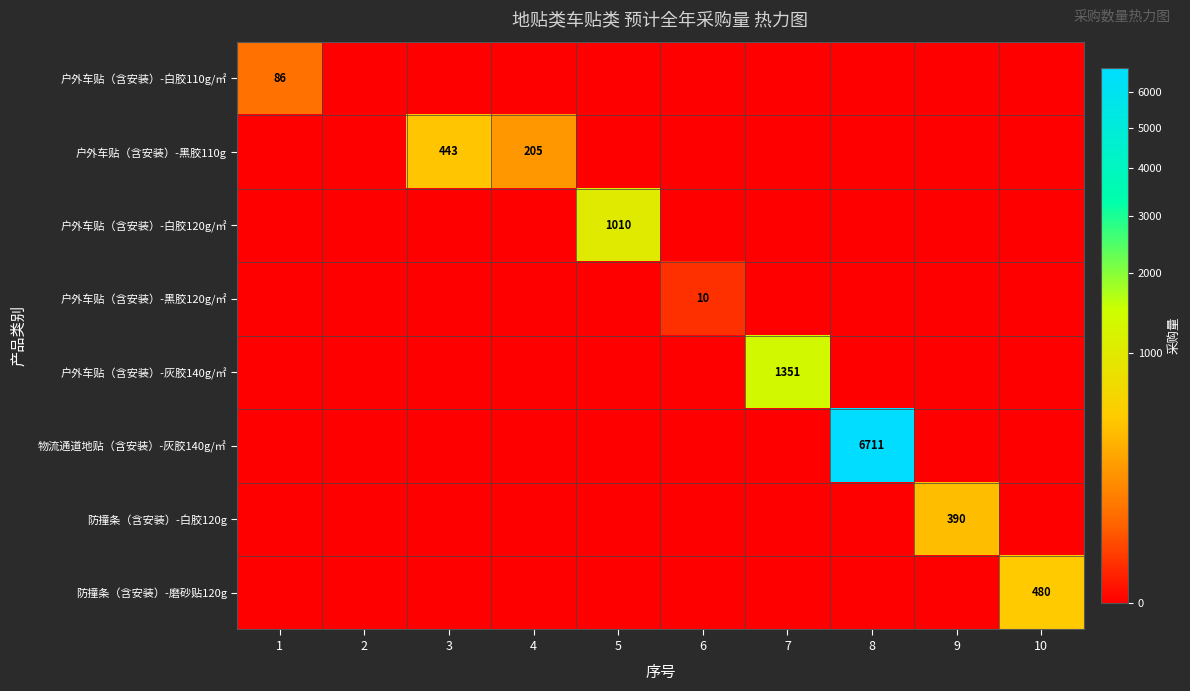

The value of 物流通道地贴（含安装）-灰胶140g/㎡ at 3 is 2227. True or false?

False